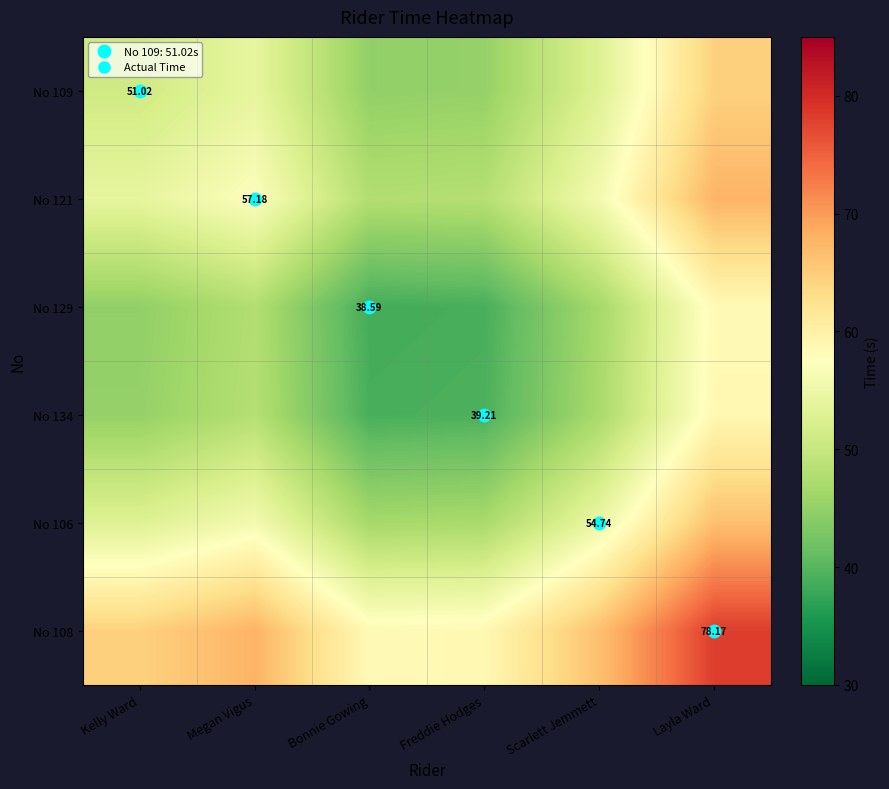

At which label is No 129 closest to 48?

Megan Vigus